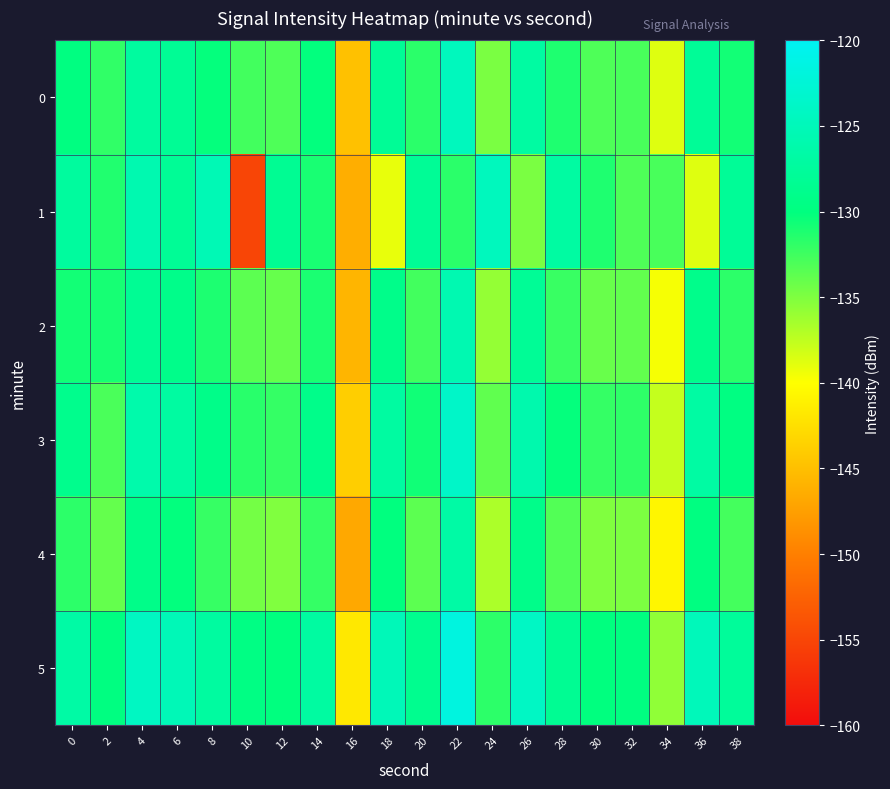

Which label corresponds to the largest value in the chart?

22